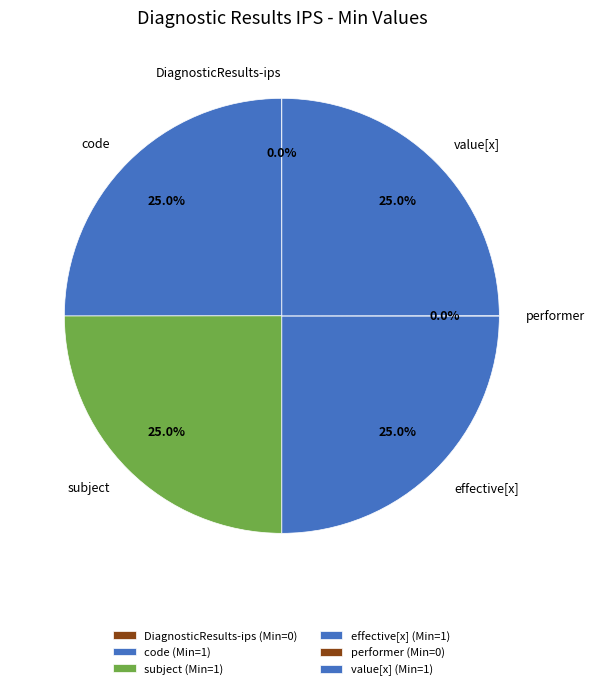

What is the ratio of the value at value[x] to the value at effective[x]?

1.0